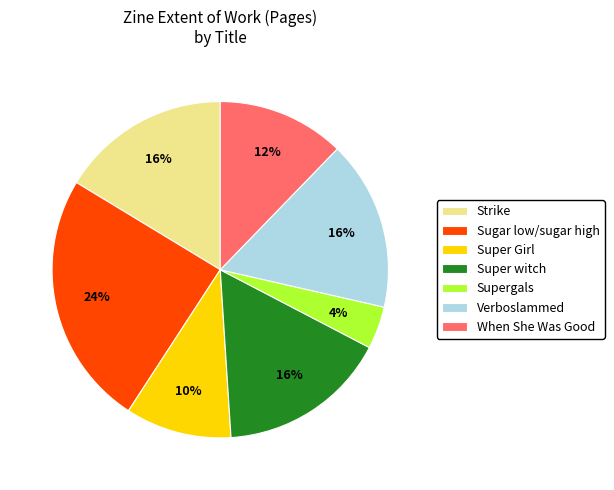

Do Super witch and Sugar low/sugar high together represent more than half of the pie?

No